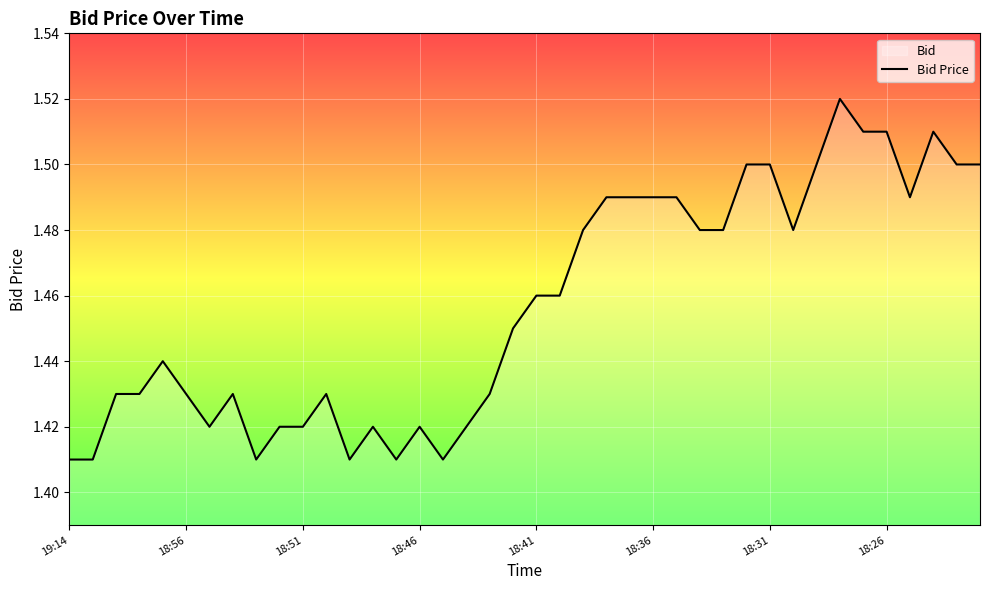

Where is the data nearest to the value 1?

19:14